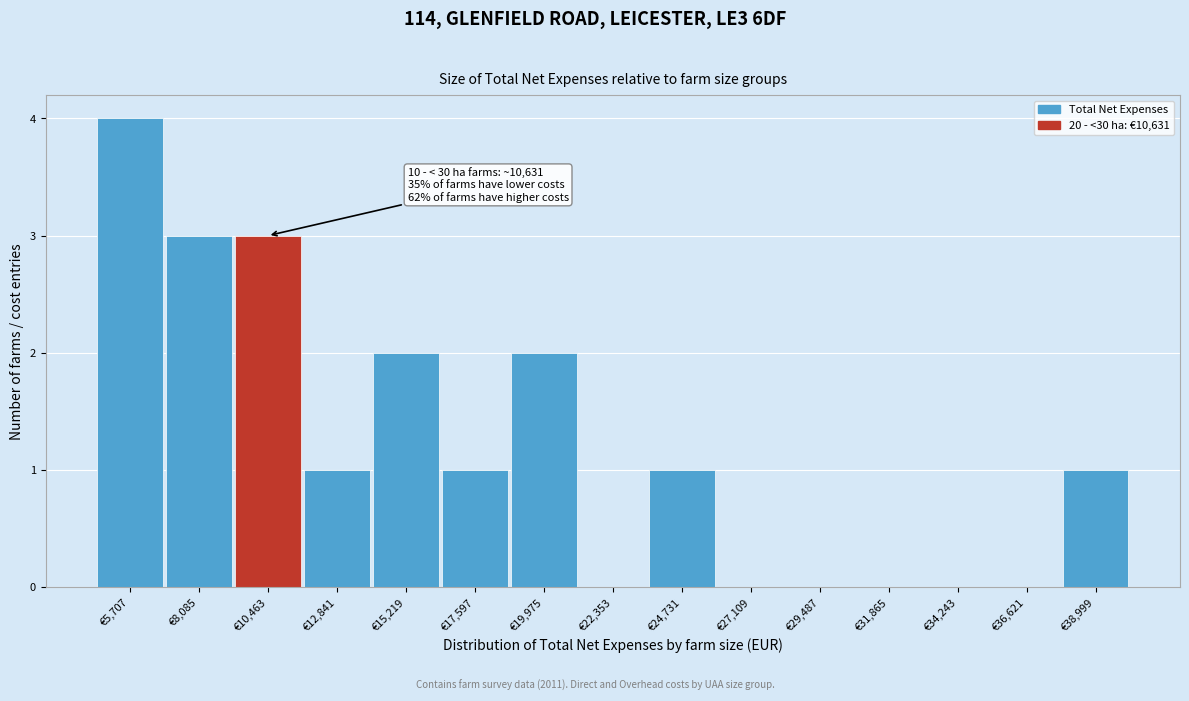

Reading left to right, transcribe all the data shown in this chart.

€5,707=4	€8,085=3	€10,463=3	€12,841=1	€15,219=2	€17,597=1	€19,975=2	€22,353=0	€24,731=1	€27,109=0	€29,487=0	€31,865=0	€34,243=0	€36,621=0	€38,999=1